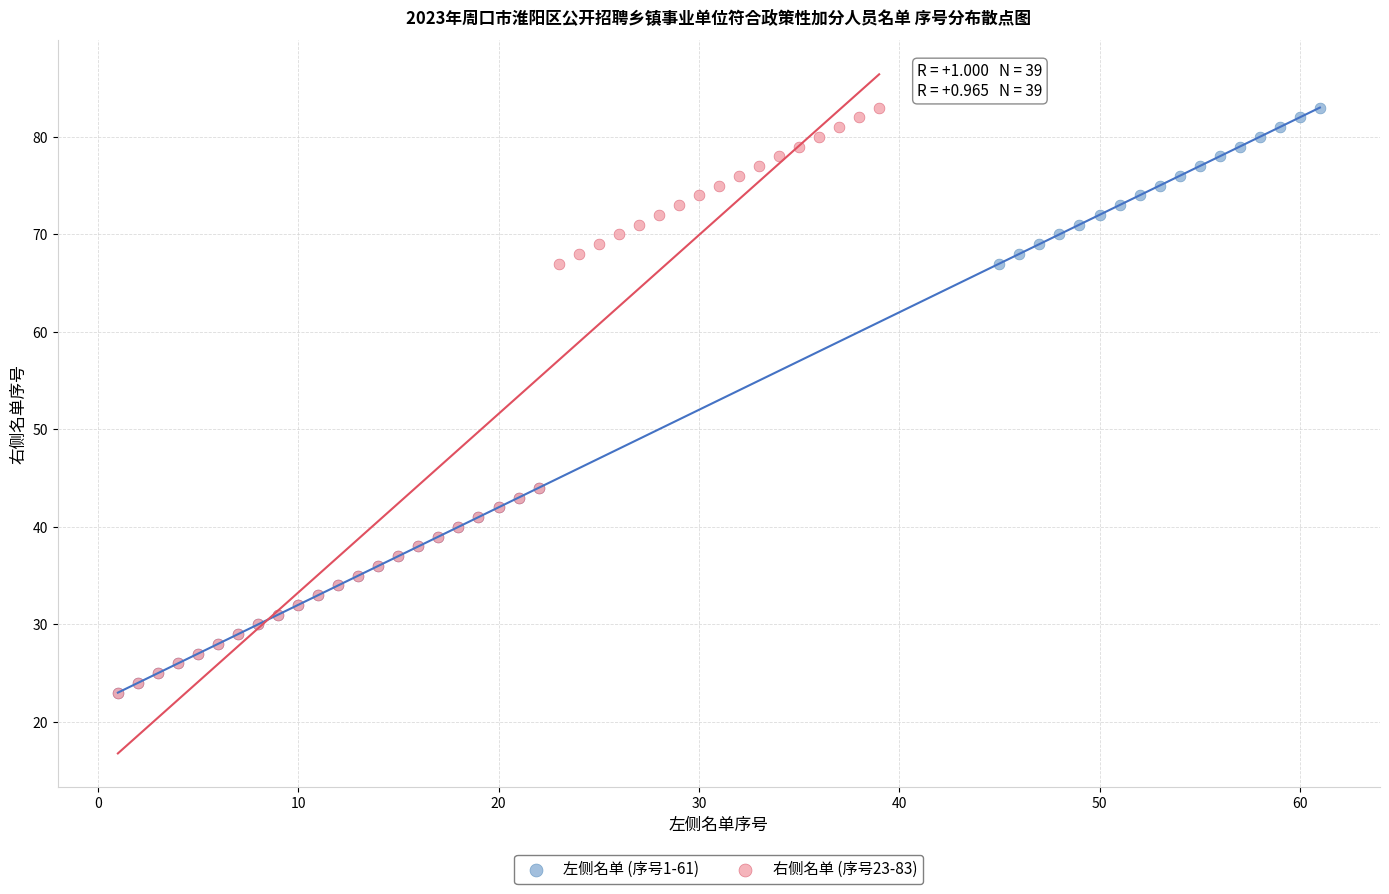

What are all the series names shown in the legend?

左侧名单 (序号1-61), 右侧名单 (序号23-83)